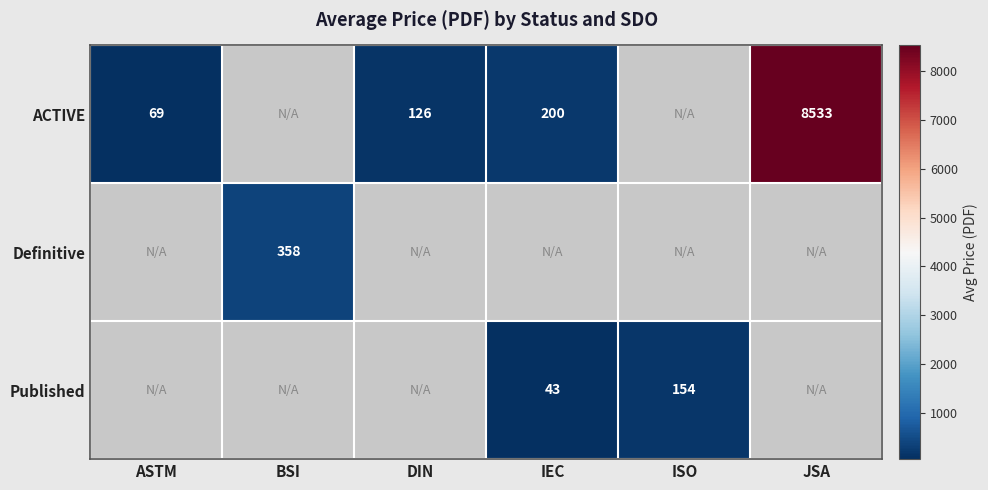

What is the sum of the ACTIVE values at JSA and DIN?

8659